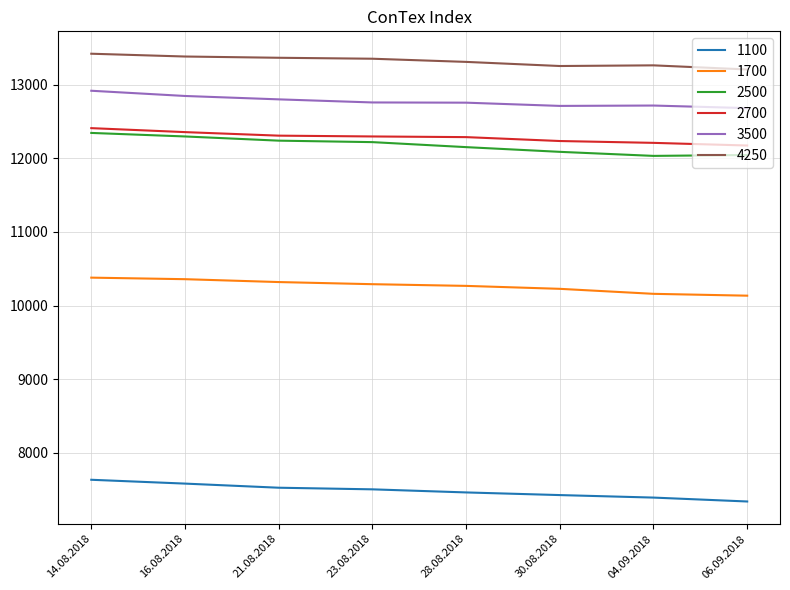

True or false: 3500 has a value of 21199 at 04.09.2018.

False